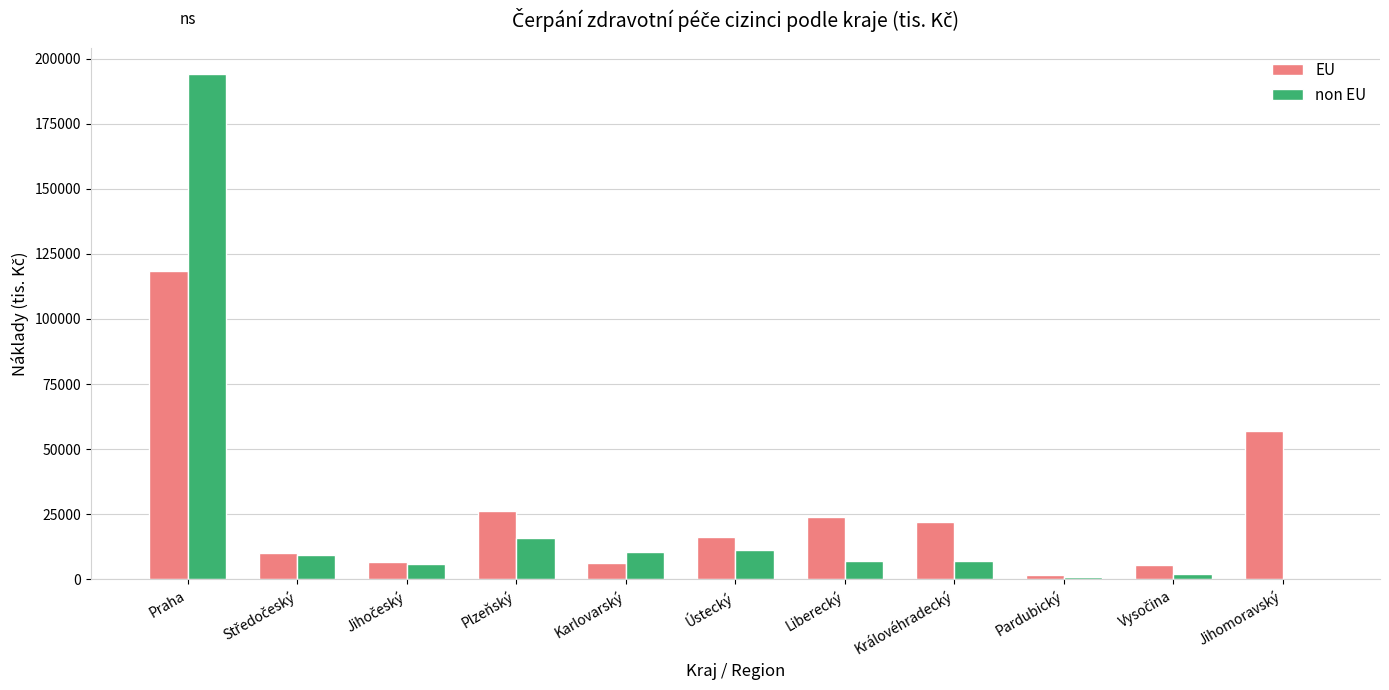

What value does the EU series have at Ústecký, to the nearest 100?

16200